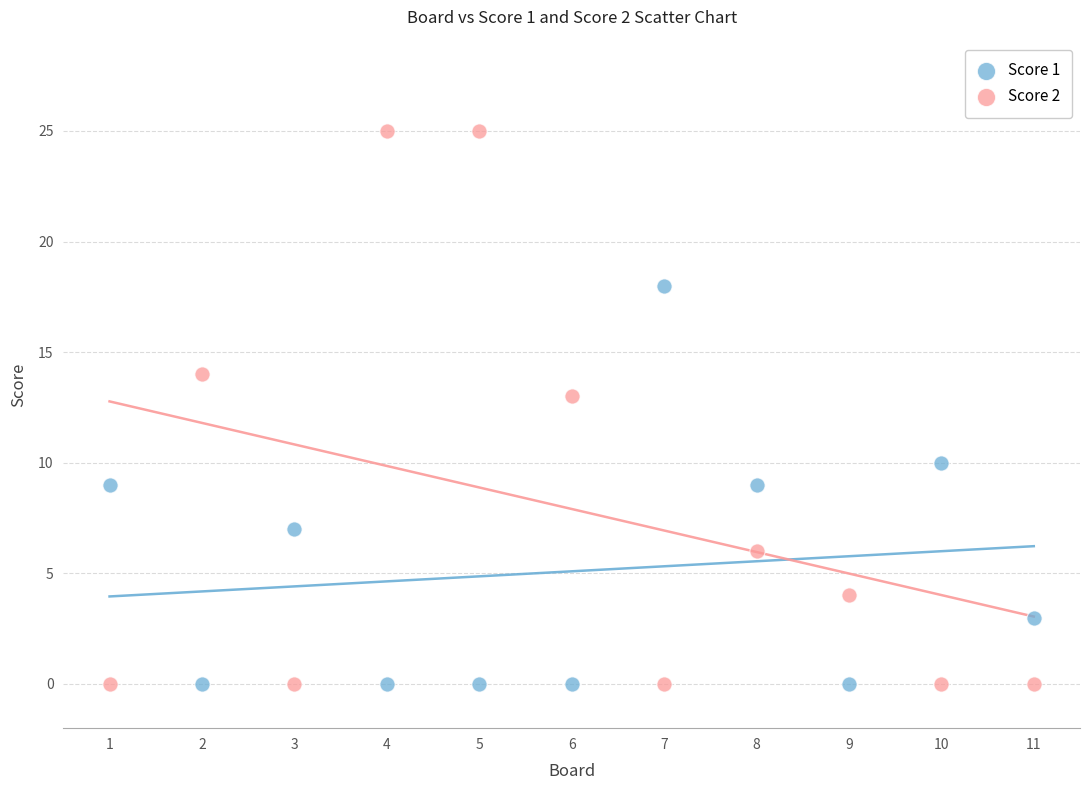

What is the X range (max minus min) for the scatter plot?

10